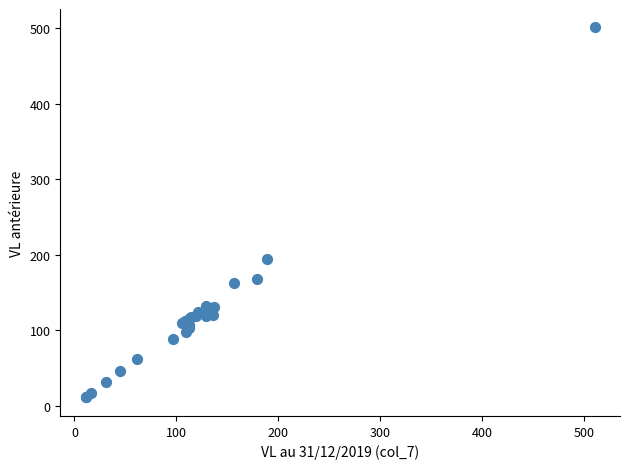

What Y value in the scatter plot is closest to 256?

194.3